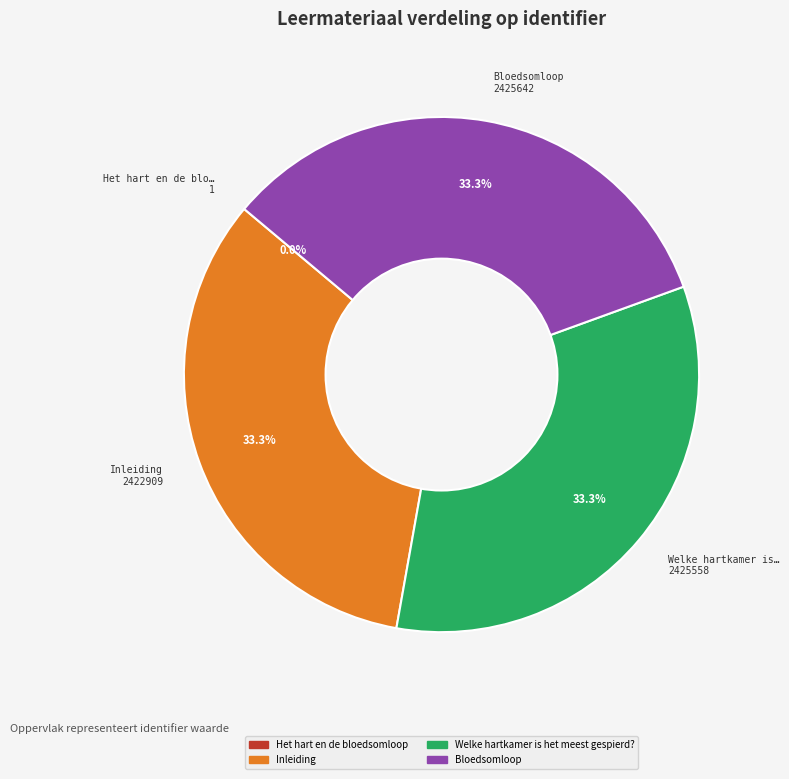

What is the ratio of the value at Welke hartkamer is het meest gespierd? to the value at Inleiding?

1.0